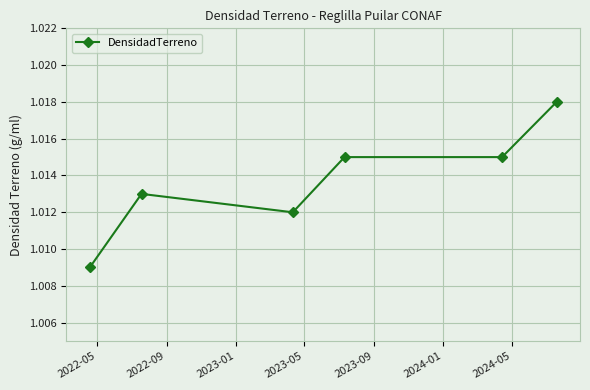

How many values are between 1 and 2?

6